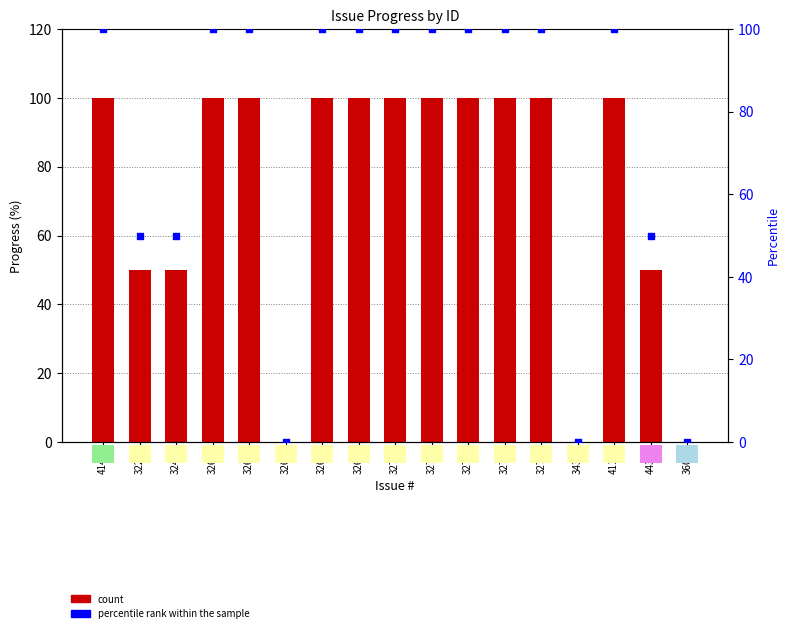

What is the total value across all series at 3273?

200